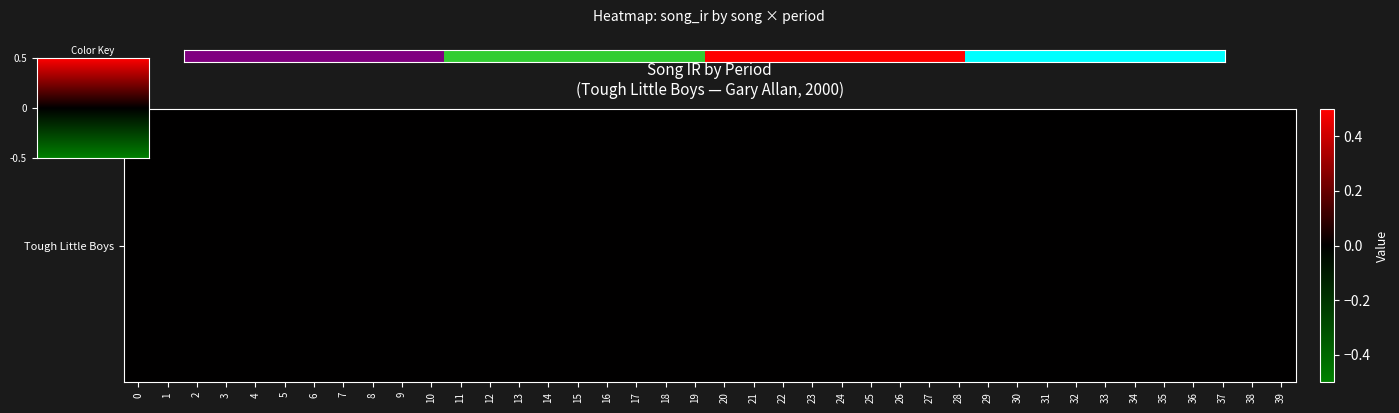

List the labels in order of value, smallest first.

0, 1, 2, 3, 4, 5, 6, 7, 8, 9, 10, 11, 12, 13, 14, 15, 16, 17, 18, 19, 20, 21, 22, 23, 24, 25, 26, 27, 28, 29, 30, 31, 32, 33, 34, 35, 36, 37, 38, 39